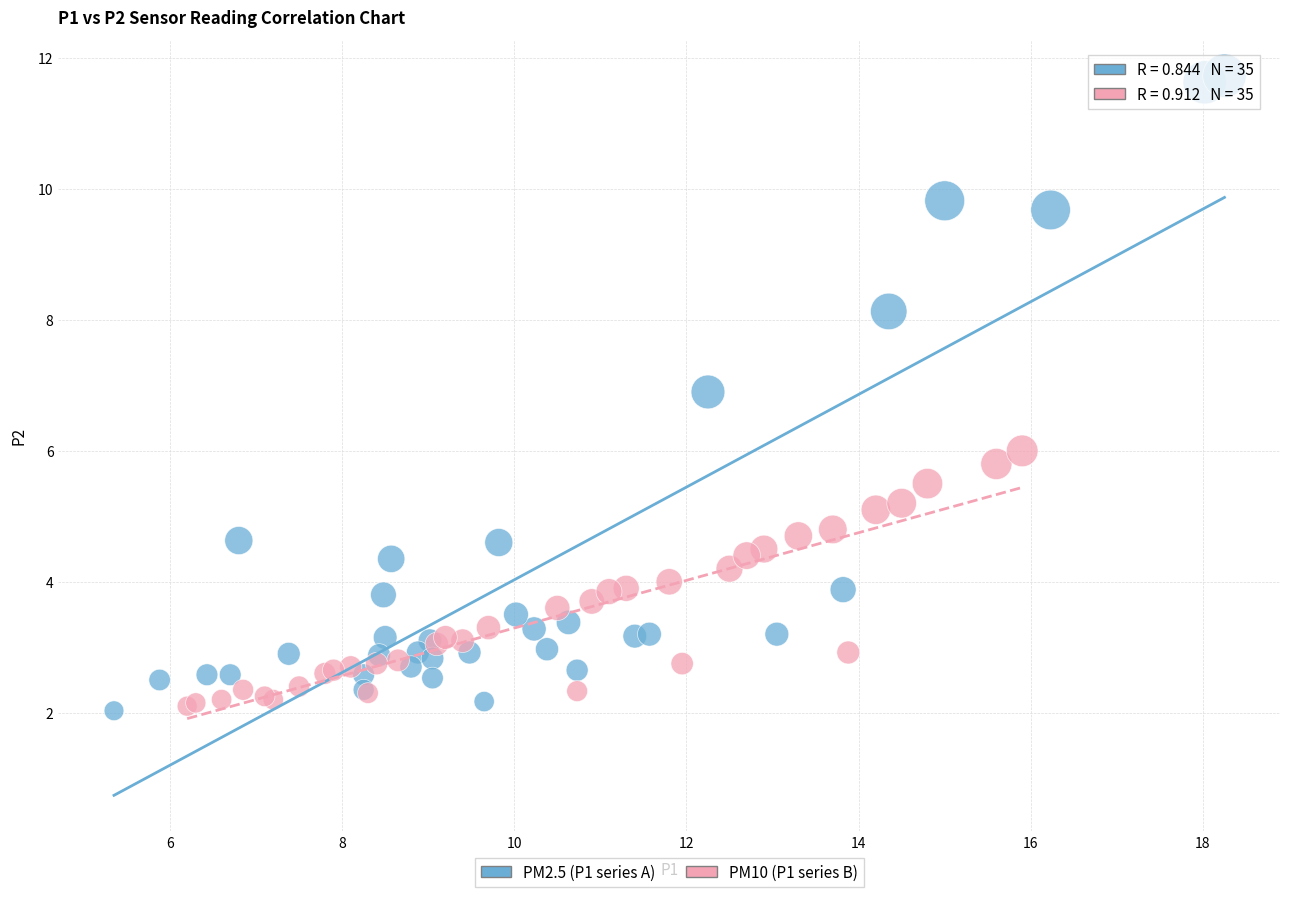

Which series has the largest Y range (max minus min)?

PM2.5 (P1 series A)